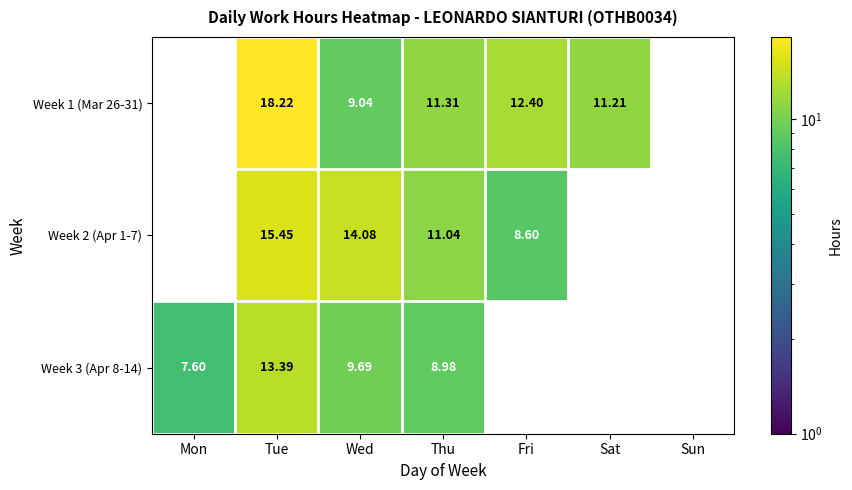

What is the difference between the highest and lowest values at Tue?

4.8